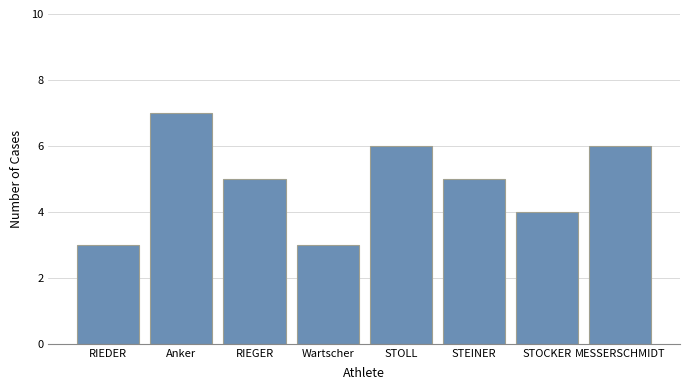

What value does the data have at RIEGER?

5